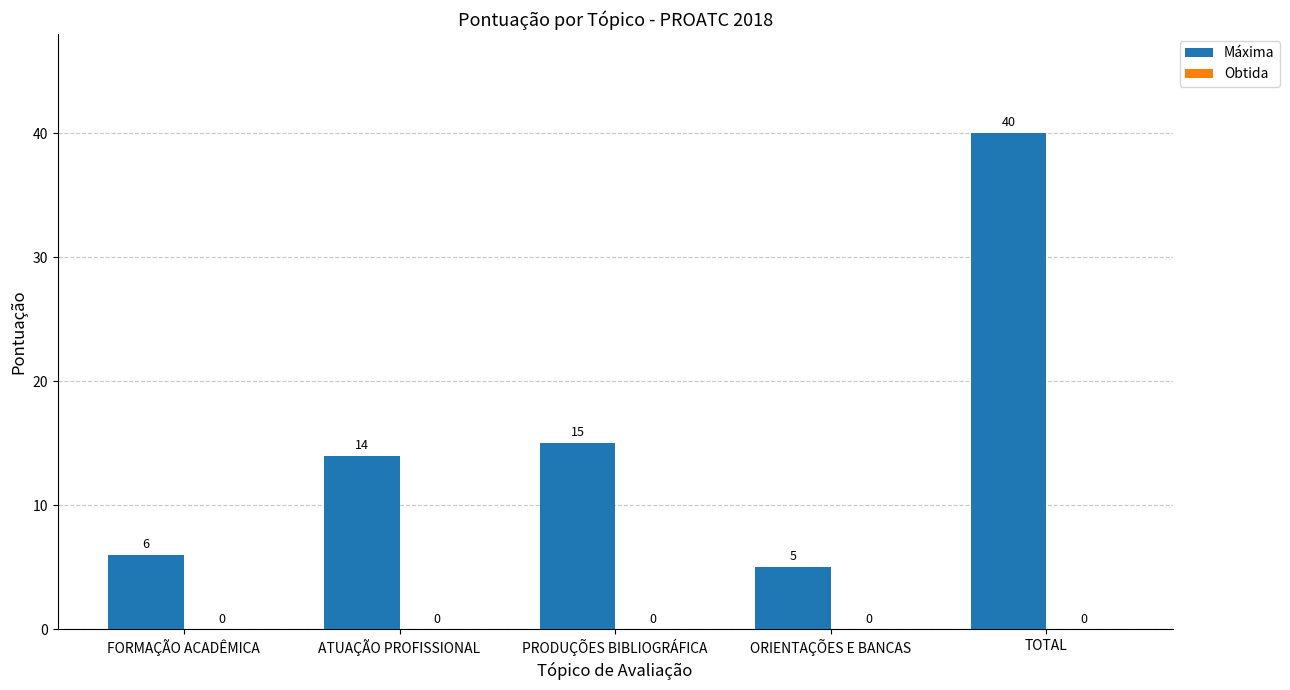

Which has a higher value, ATUAÇÃO PROFISSIONAL or TOTAL?

TOTAL